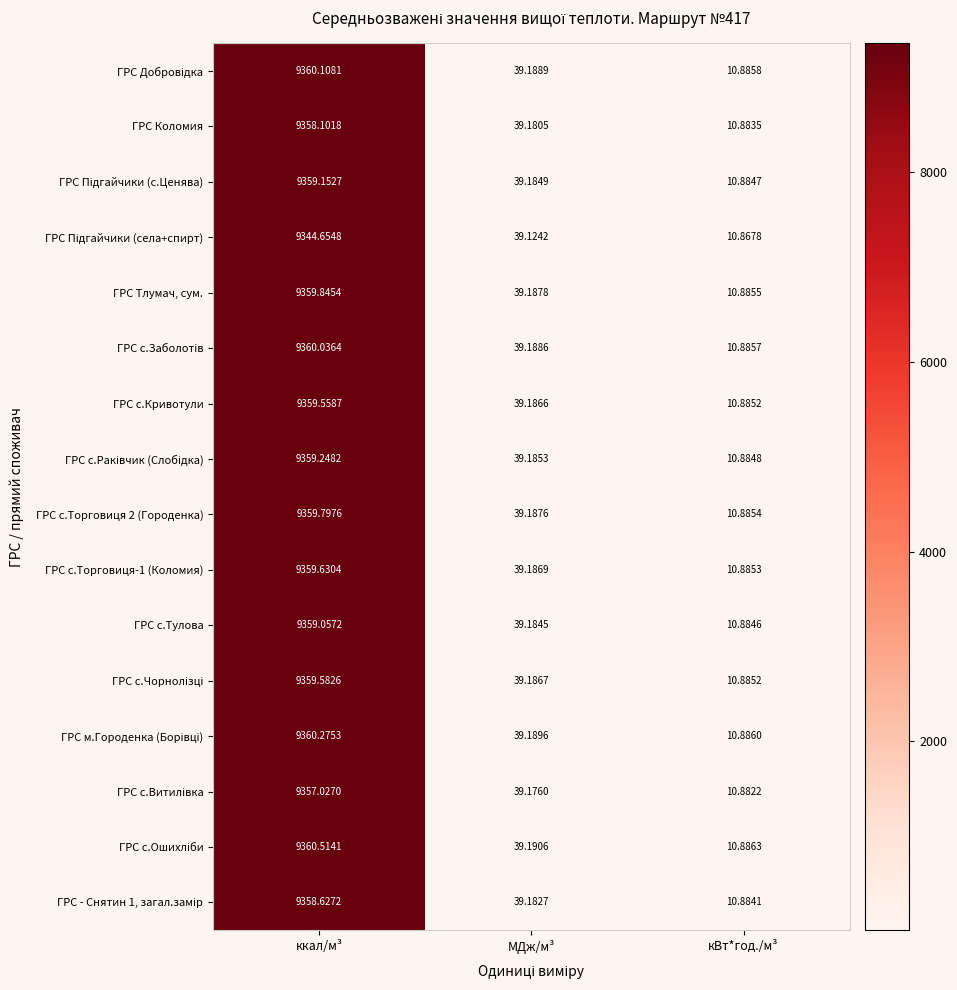

Rank the categories by ГРС с.Торговиця 2 (Городенка) value from highest to lowest.

ккал/м³, МДж/м³, кВт*год./м³